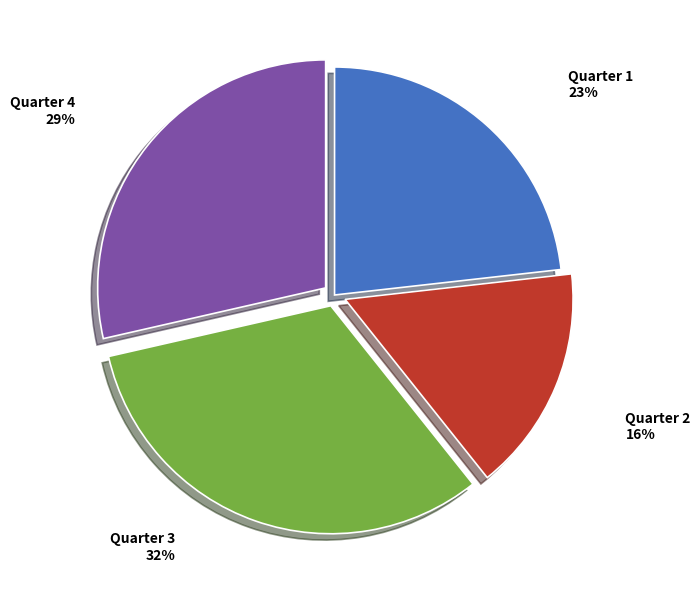

The Quarter 1 slice represents 23% of the pie. True or false?

True